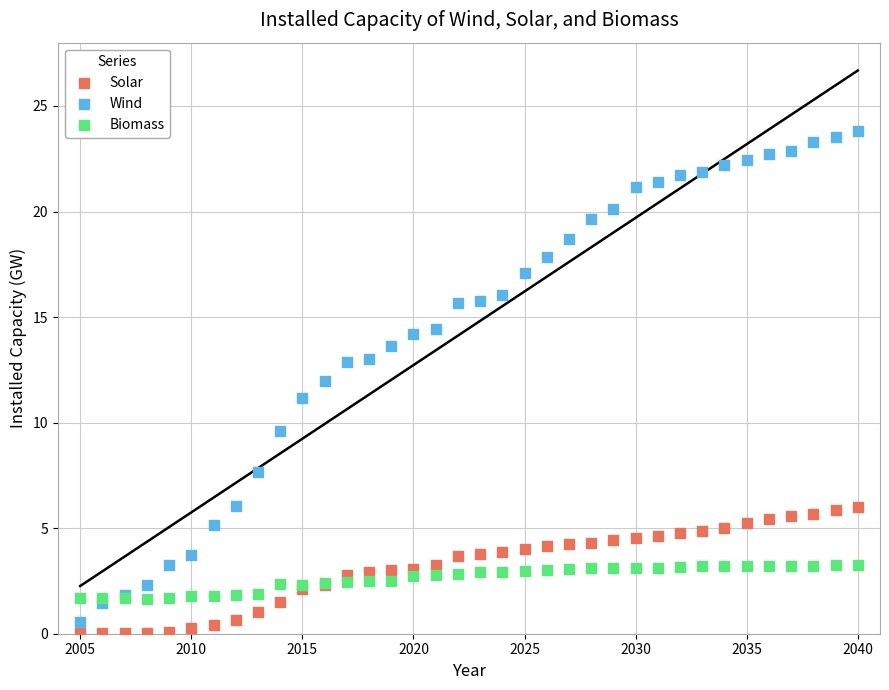

What are all the series names shown in the legend?

Solar, Wind, Biomass